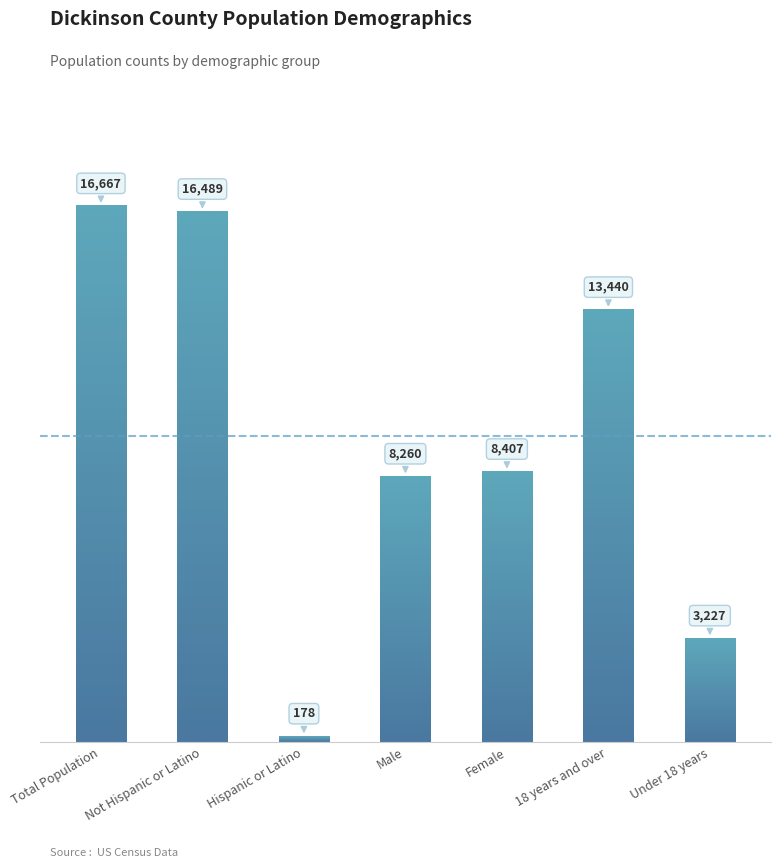

What is the label of the 5th bar from the left?

Female